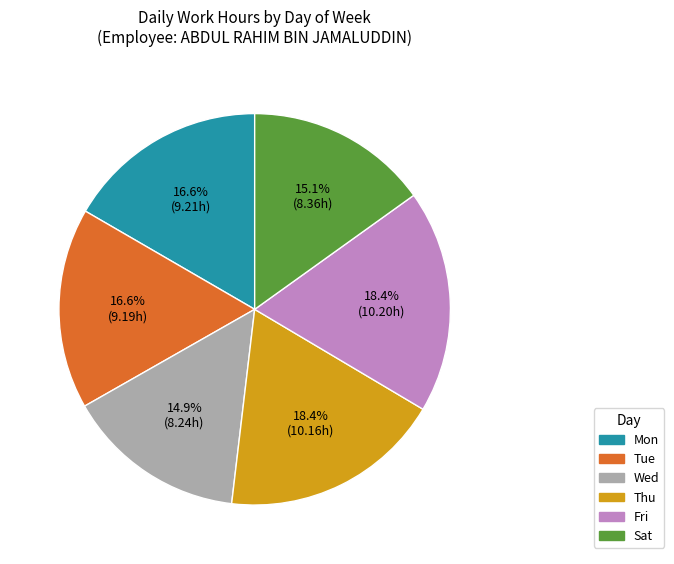

What portion of the pie excludes Fri?

81.6%